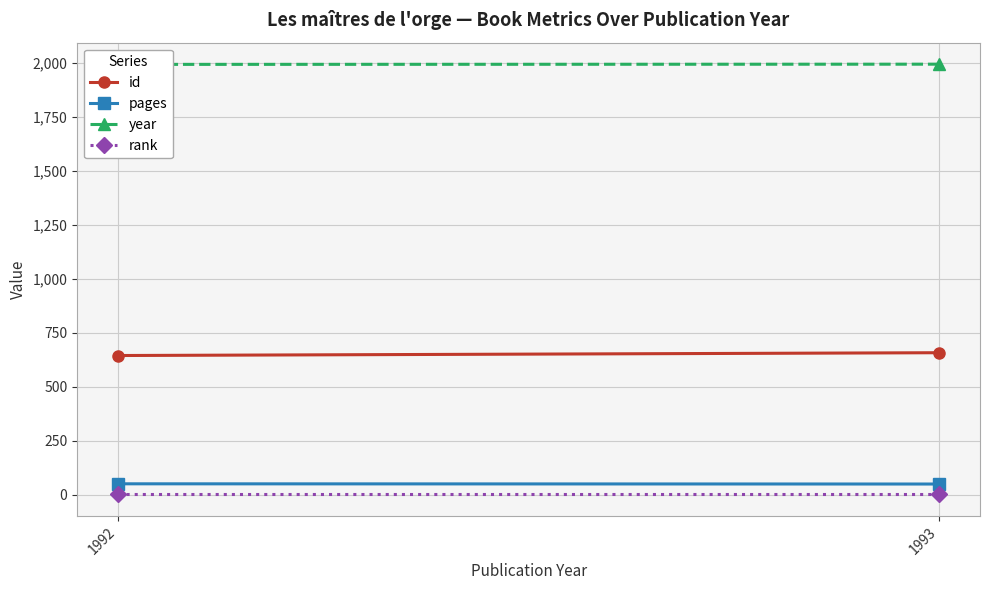

What is the value of the year point at the 2nd from the left?

1993